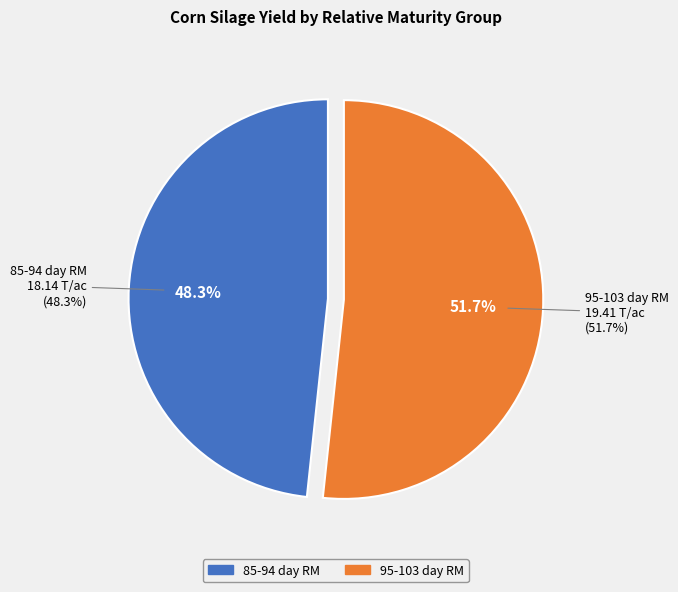

True or false: 95-103 day RM accounts for 52% of the total.

True